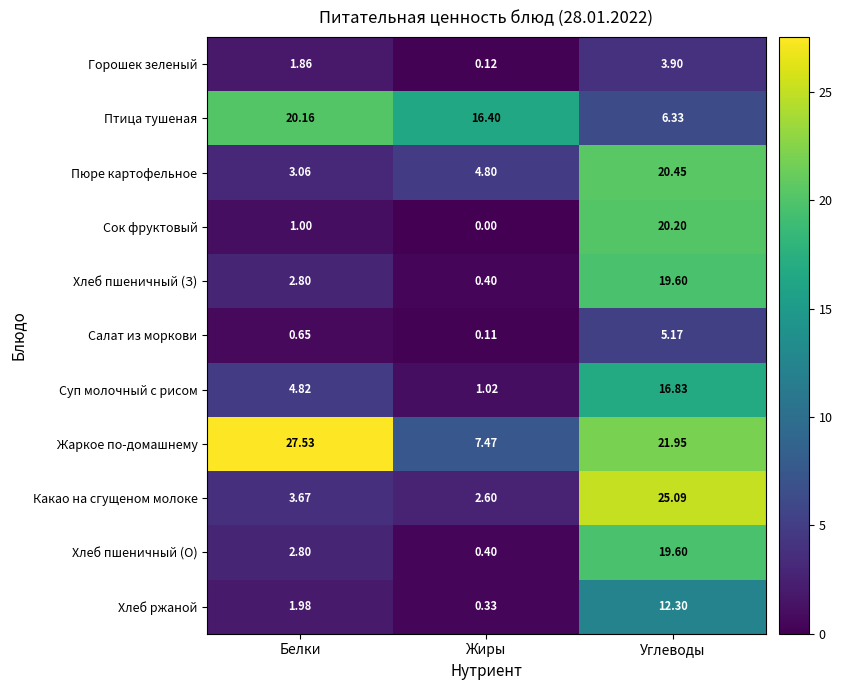

Rank the categories by Салат из моркови value from lowest to highest.

Жиры, Белки, Углеводы